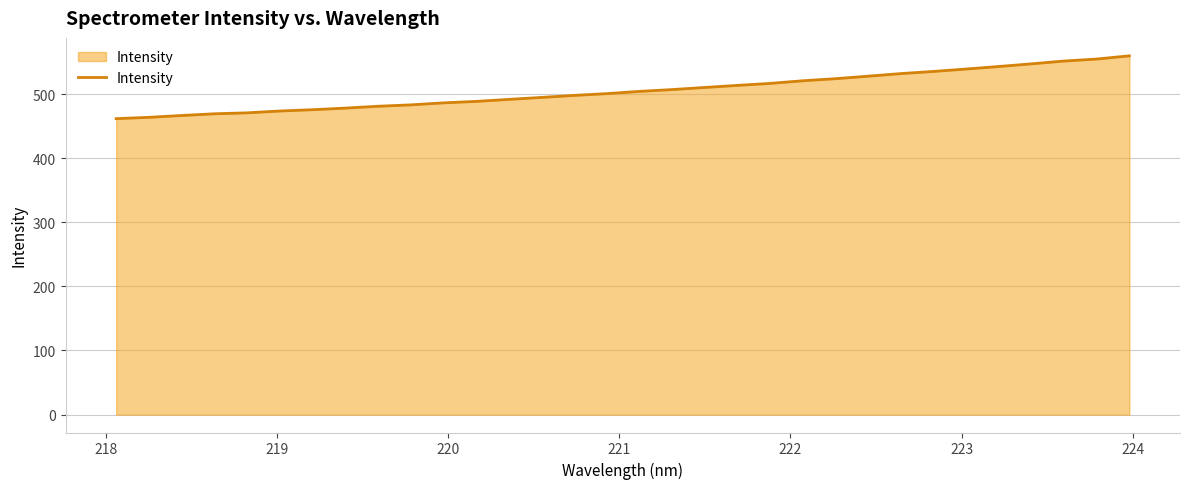

What is the difference between the maximum and minimum values?

98.0